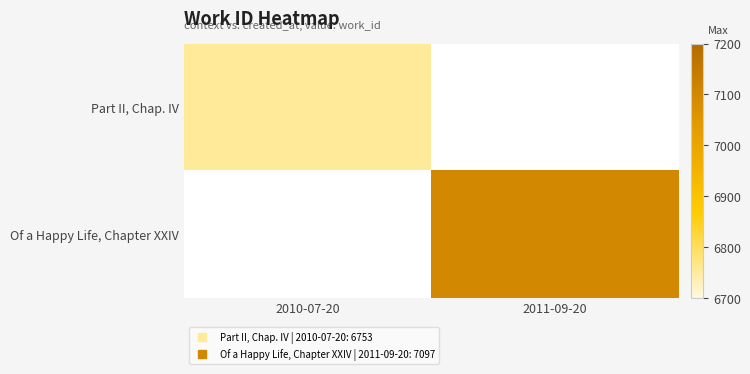

What is the minimum value shown in the chart?

6753.0